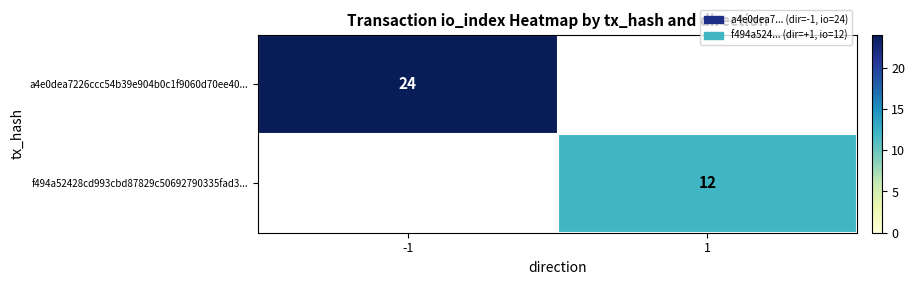

Between 1 and -1, which is larger?

-1